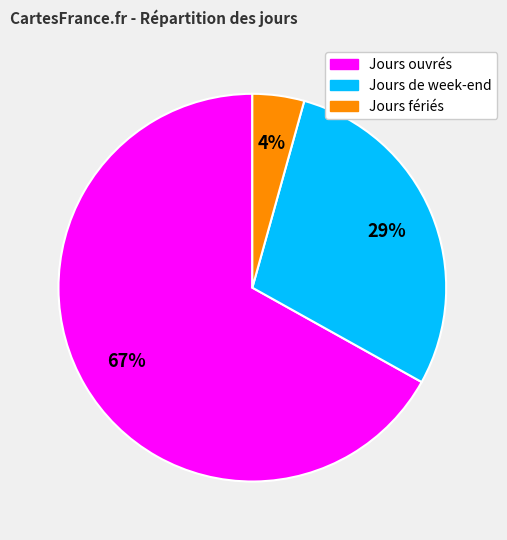

To the nearest percent, what portion does Jours fériés represent?

4%